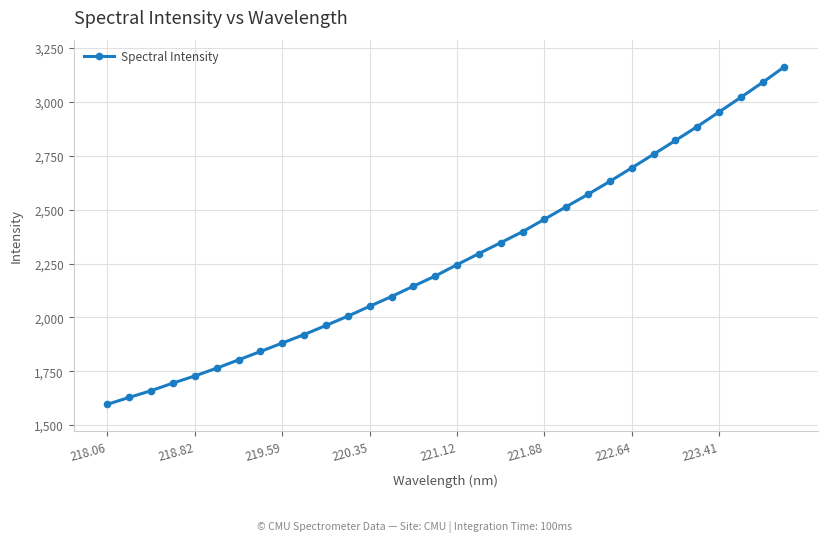

What is the value of the 25th point from the left?

2693.8